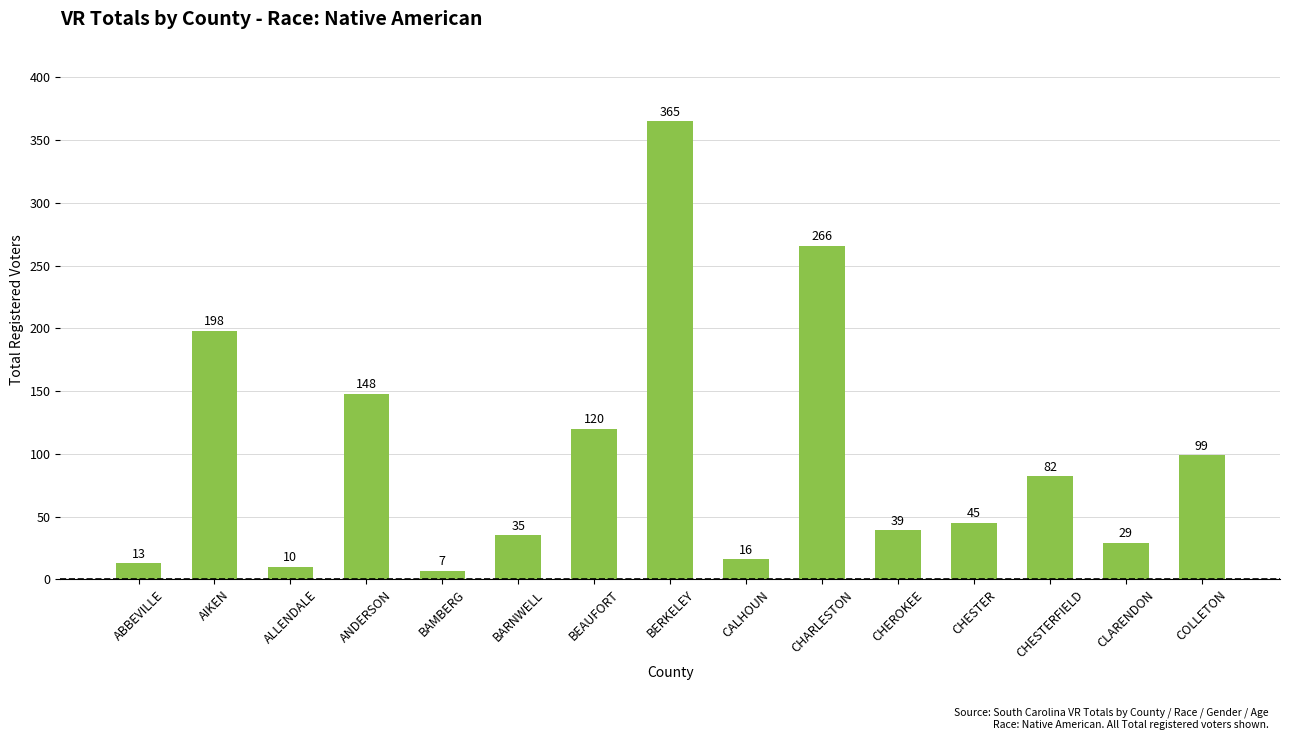

How many distinct data groups are displayed?

1